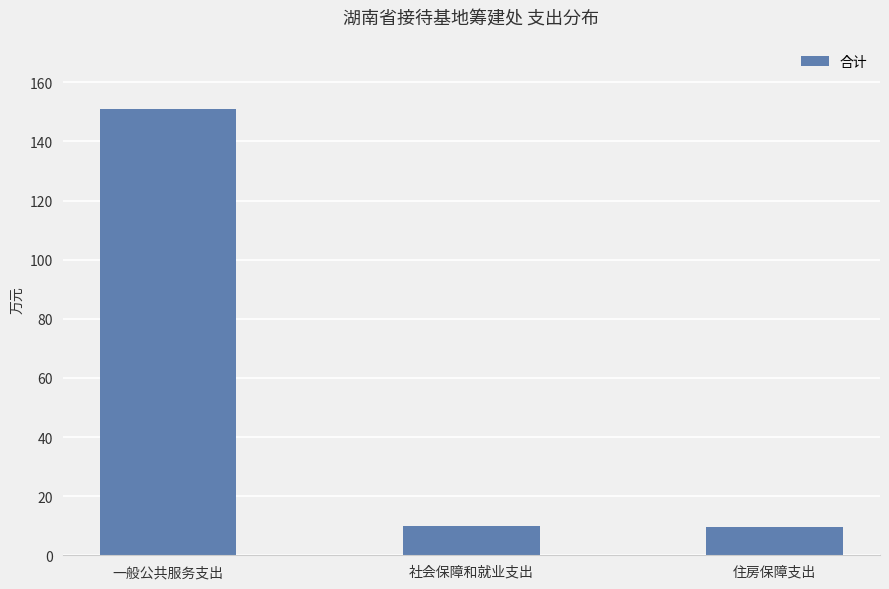

What is the maximum value shown in the chart?

150.9